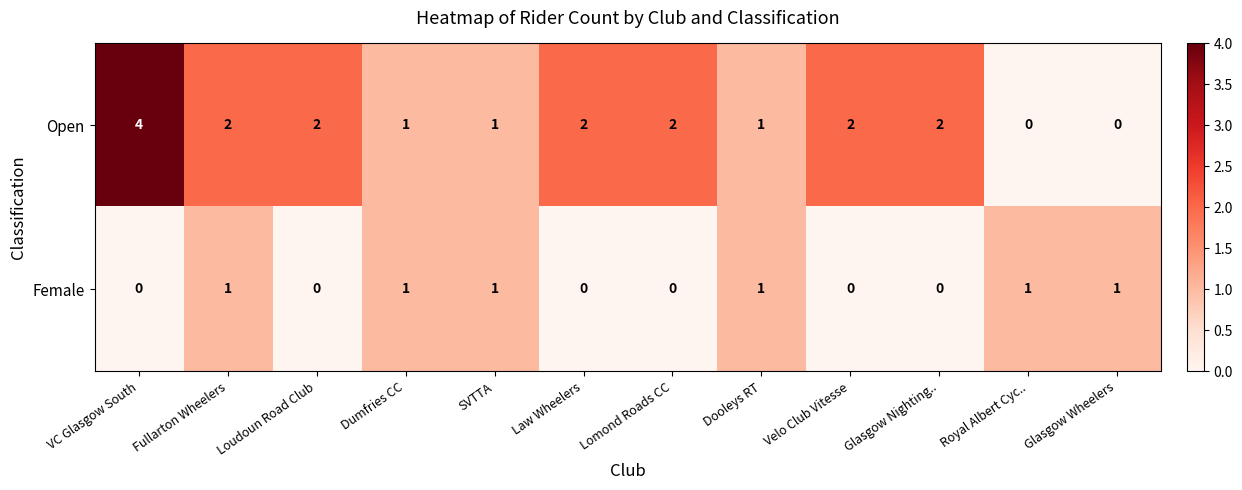

What is the total value across all series at Fullarton Wheelers?

3